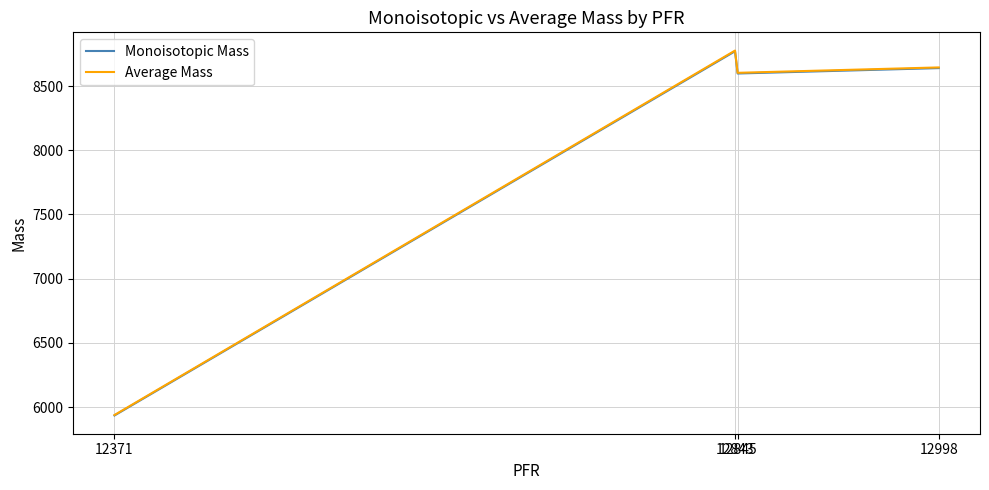

Reading left to right, list all the values displayed in this chart.

Monoisotopic Mass: 12371=5934.2	12843=8770.8	12845=8597.7	12998=8639.8
Average Mass: 12371=5937.9	12843=8776.3	12845=8603.1	12998=8645.1